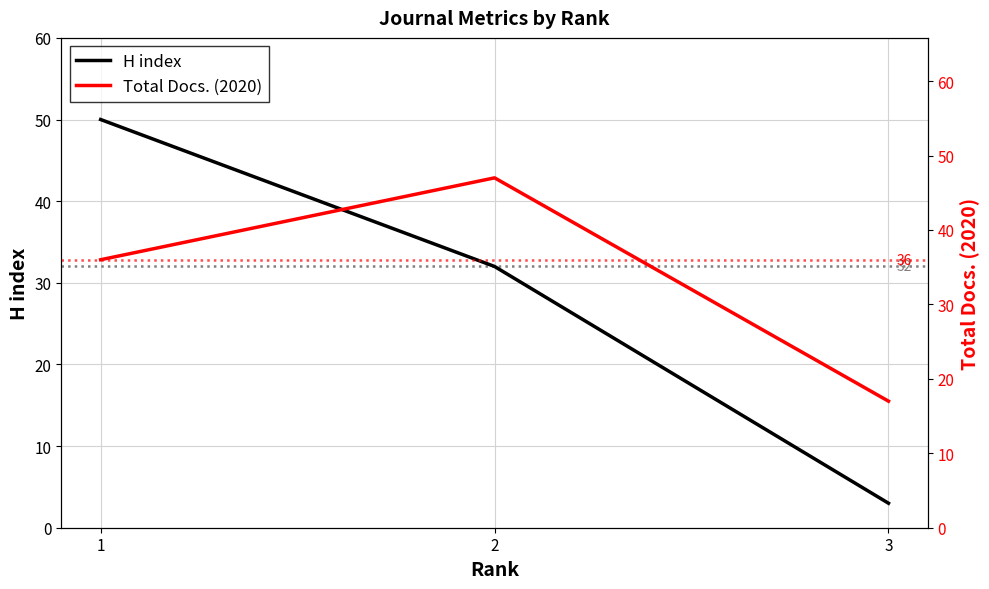

Is this an area chart (filled region under the line)?

No